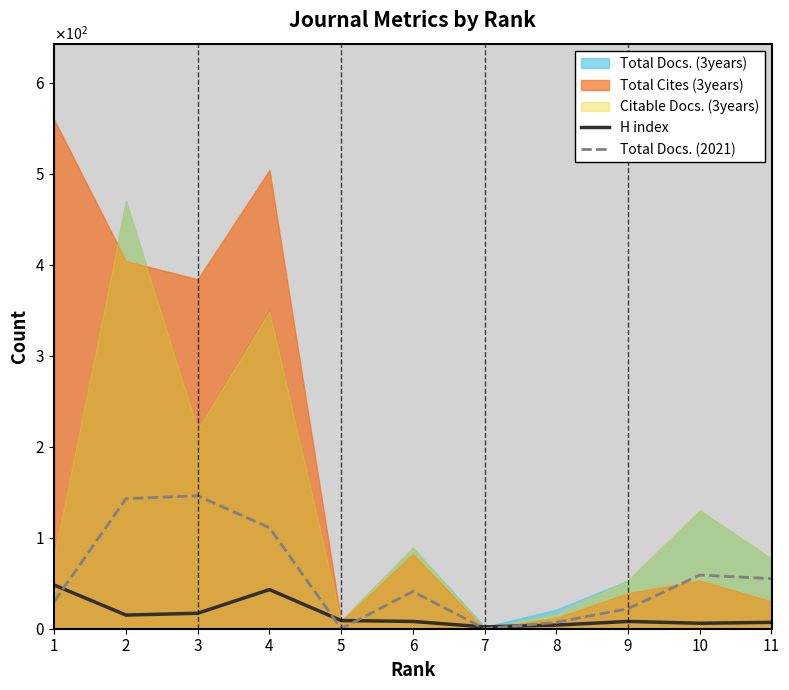

True or false: H index has more than 2 points higher than both neighbors.

False